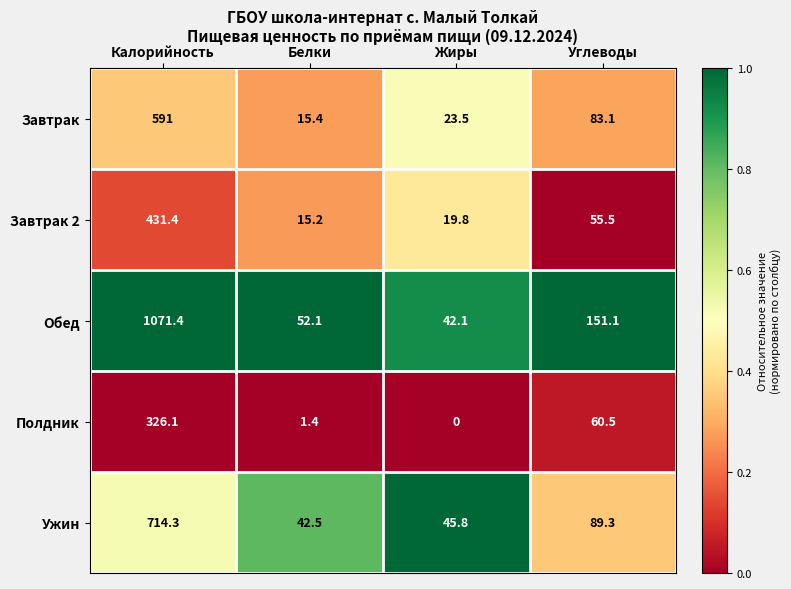

Count the number of data series in this chart.

5